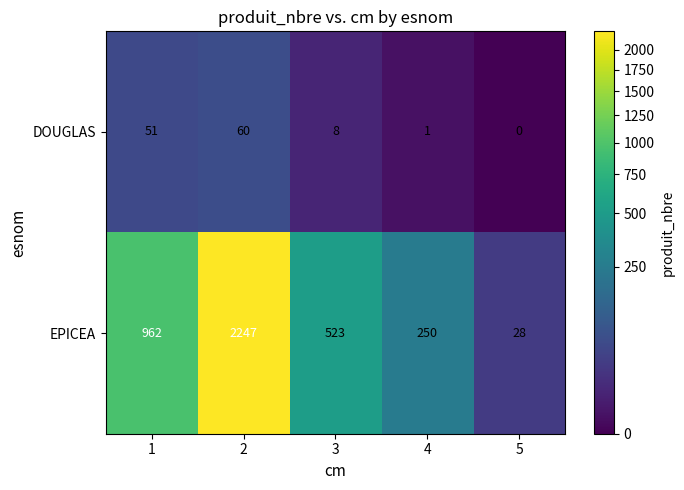

True or false: EPICEA has a value of 28 at 5.

True